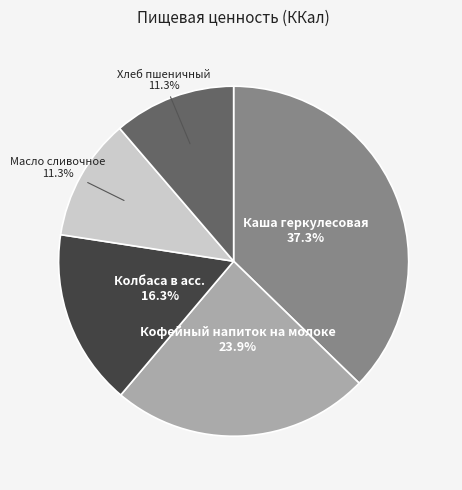

Is there a majority slice in this chart?

No